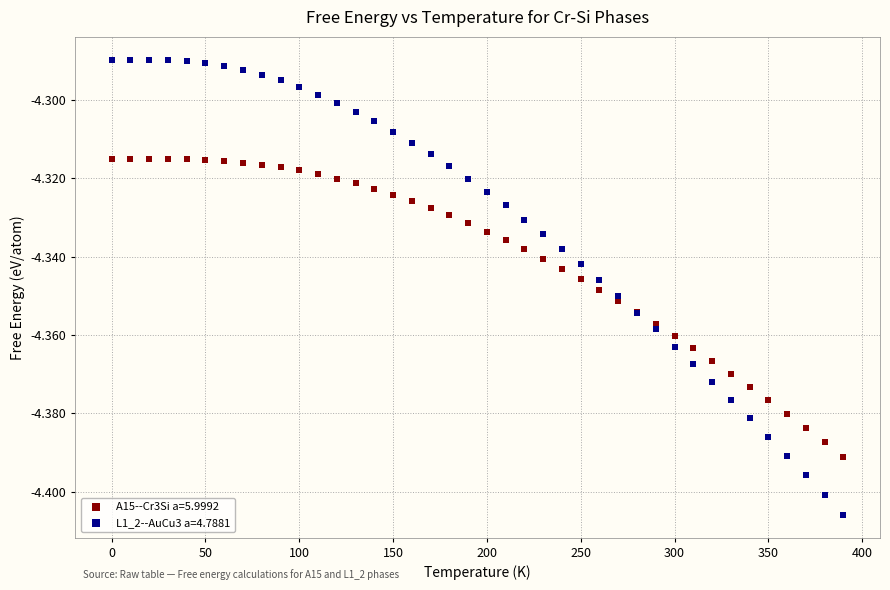

Which series contains the lowest Y value?

L1_2--AuCu3 a=4.7881